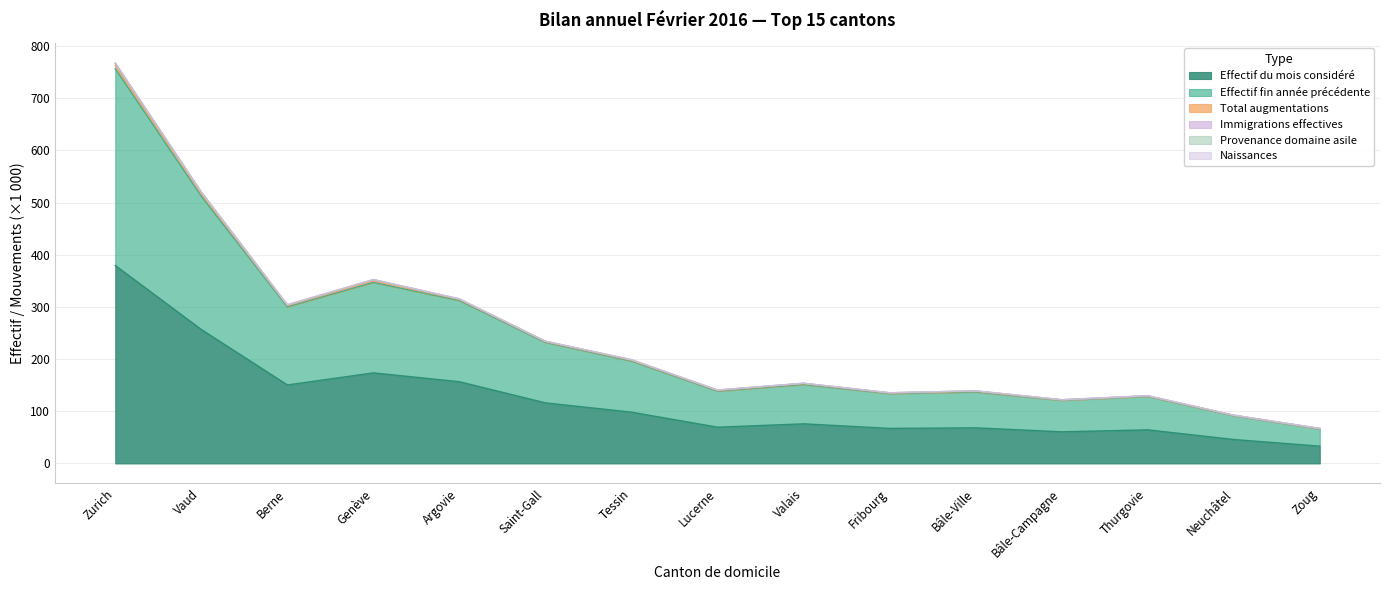

True or false: Effectif du mois considéré and Total augmentations intersect in this chart.

False